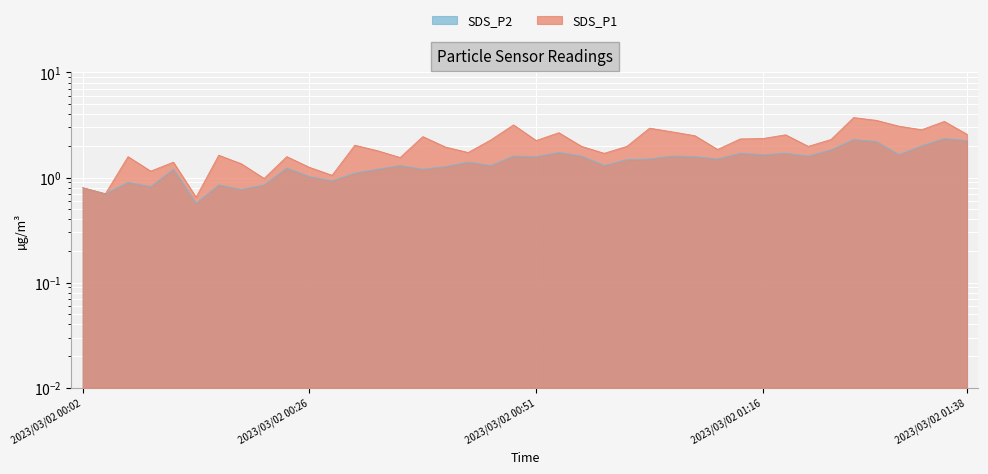

What is the average value of the SDS_P2 series?

1.4